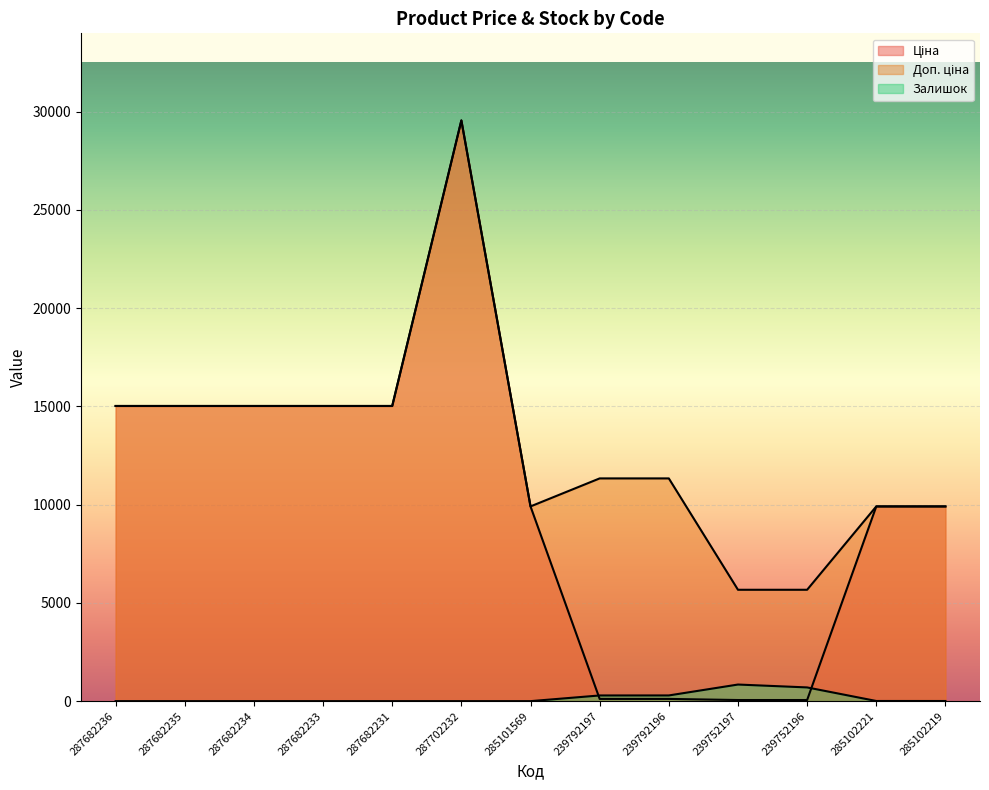

What is the greatest value displayed?

29548.9